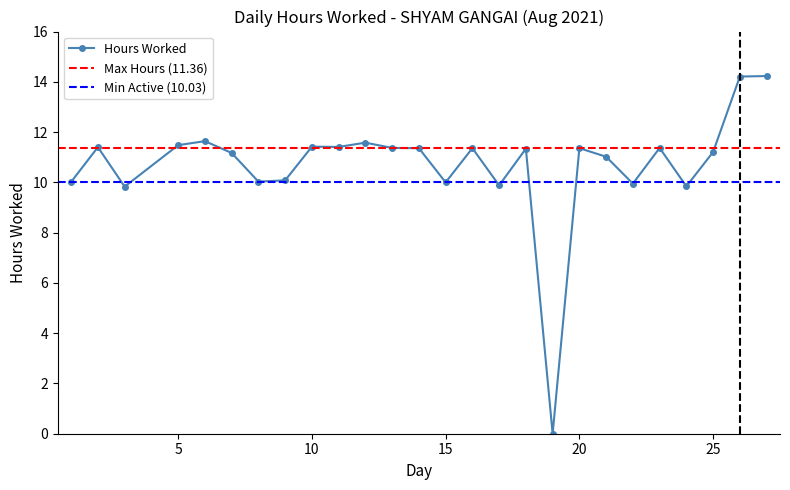

How many lines are shown in the chart?

1